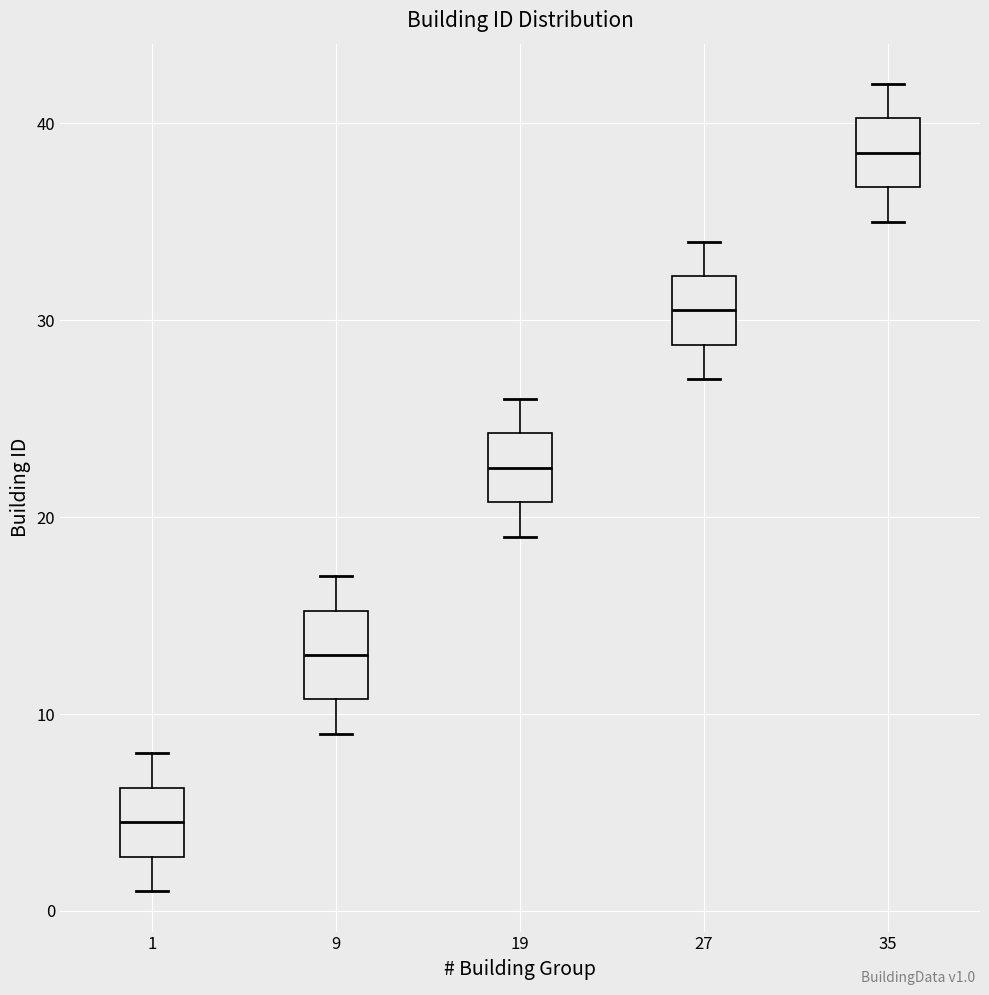

Comparing the boxes themselves (not the whiskers), which one is the tallest?

9